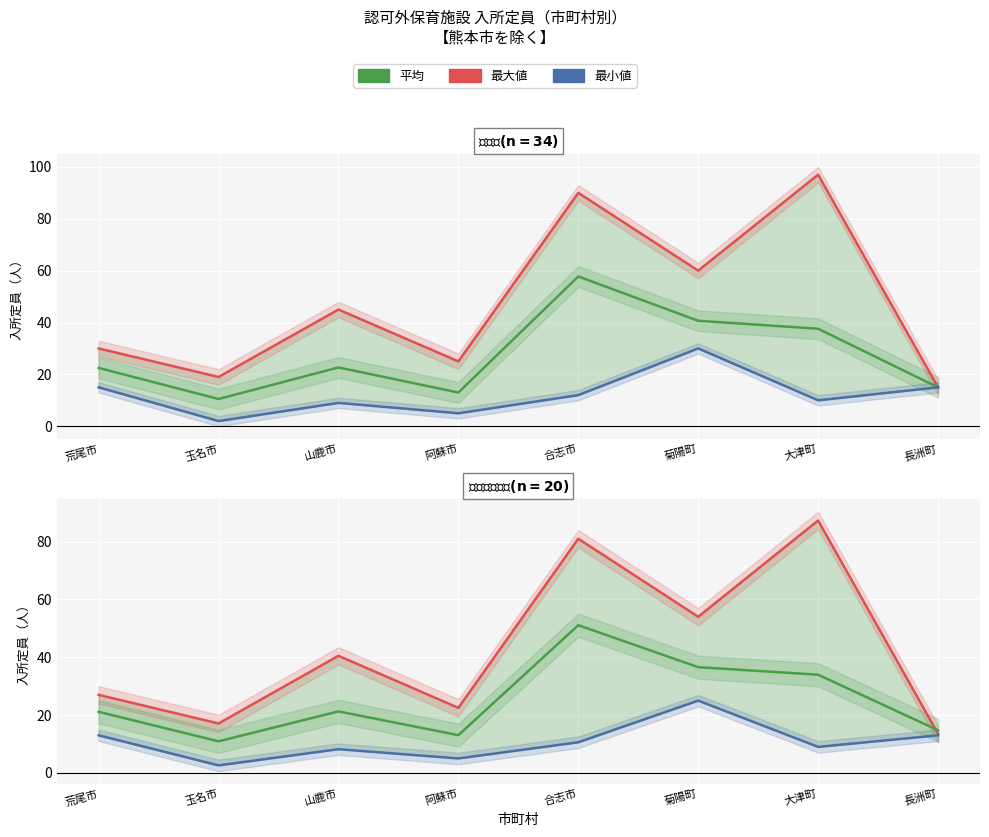

True or false: 平均 and 最小値 cross at least once.

False